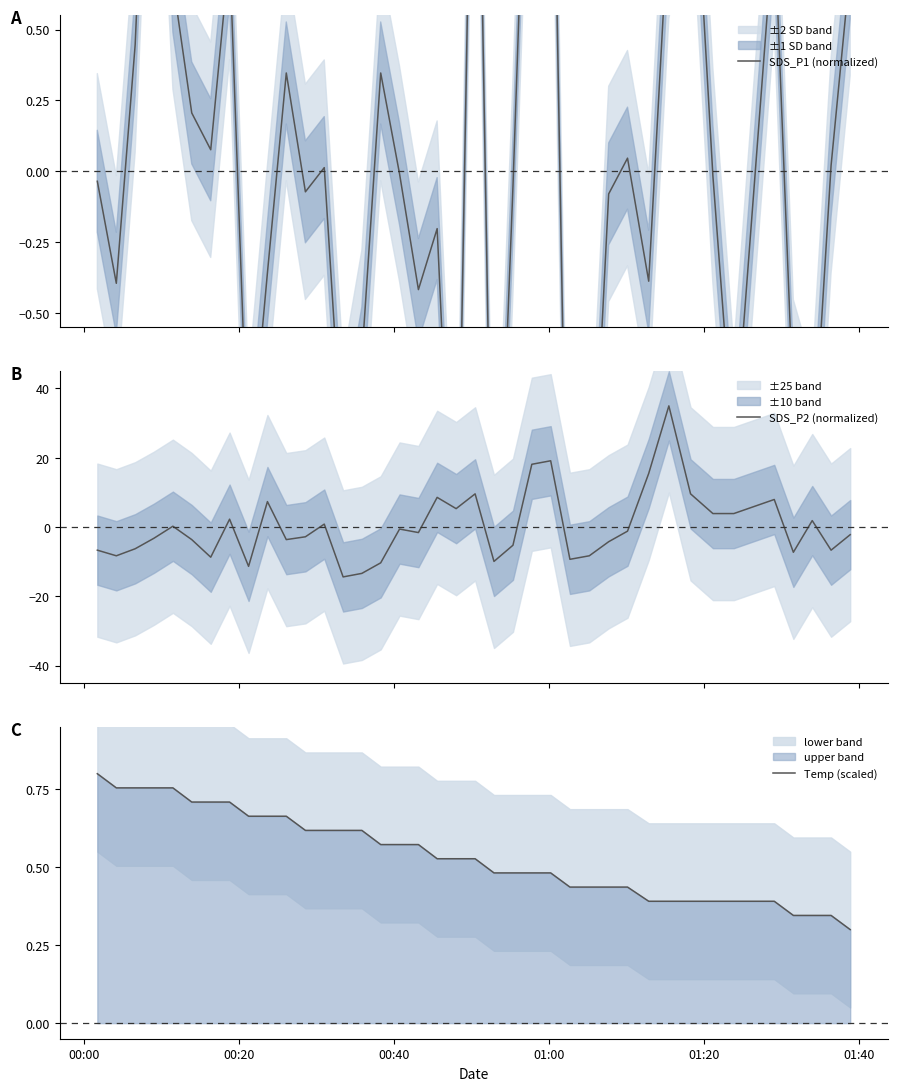

At how many categories does at least one series exceed 9?

6